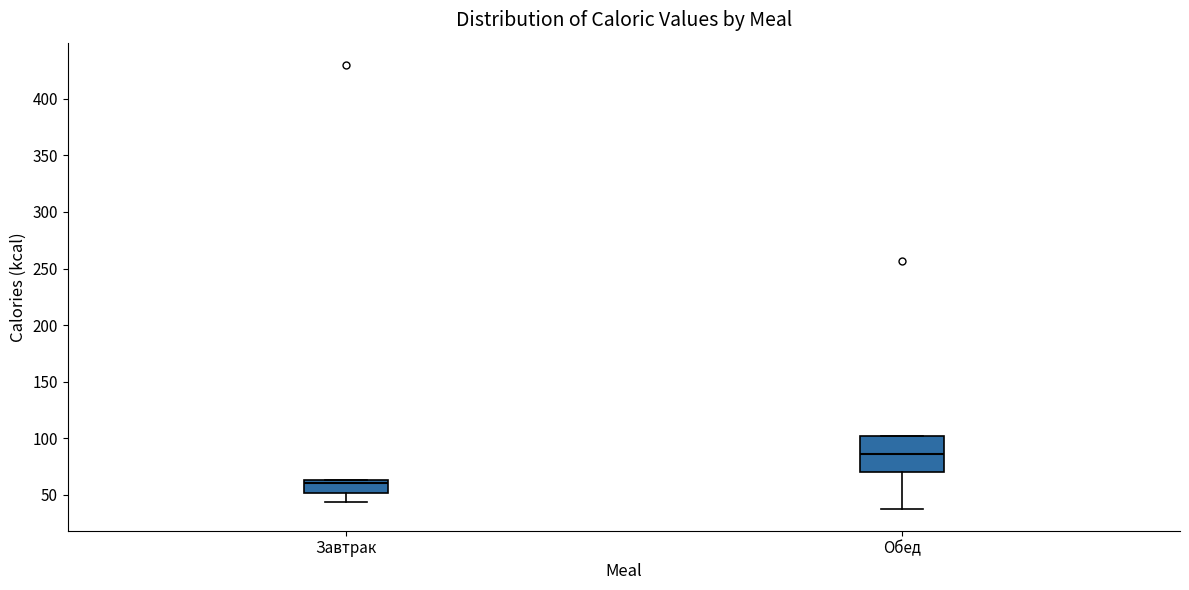

Which box has the lowest median line?

Завтрак